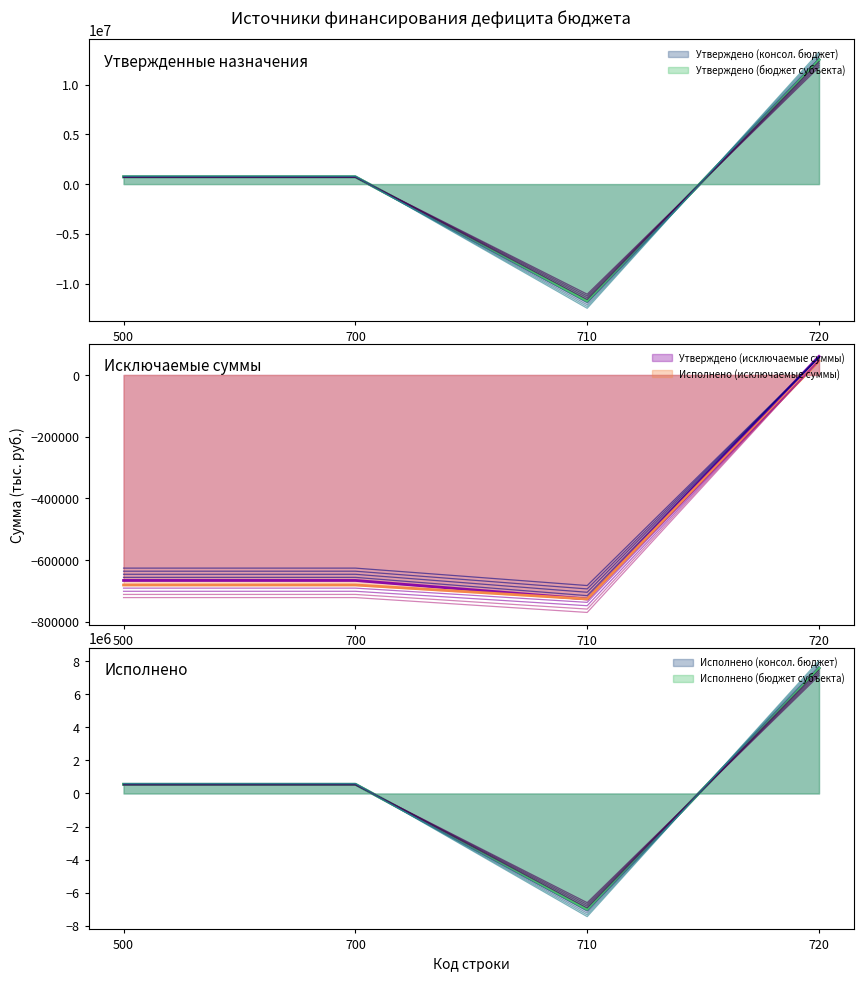

Does the chart have visible grid lines?

No